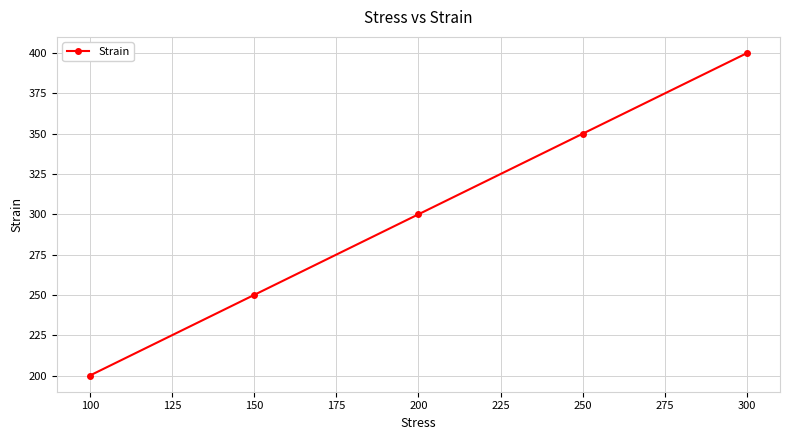

What is the sum of all values?

1500